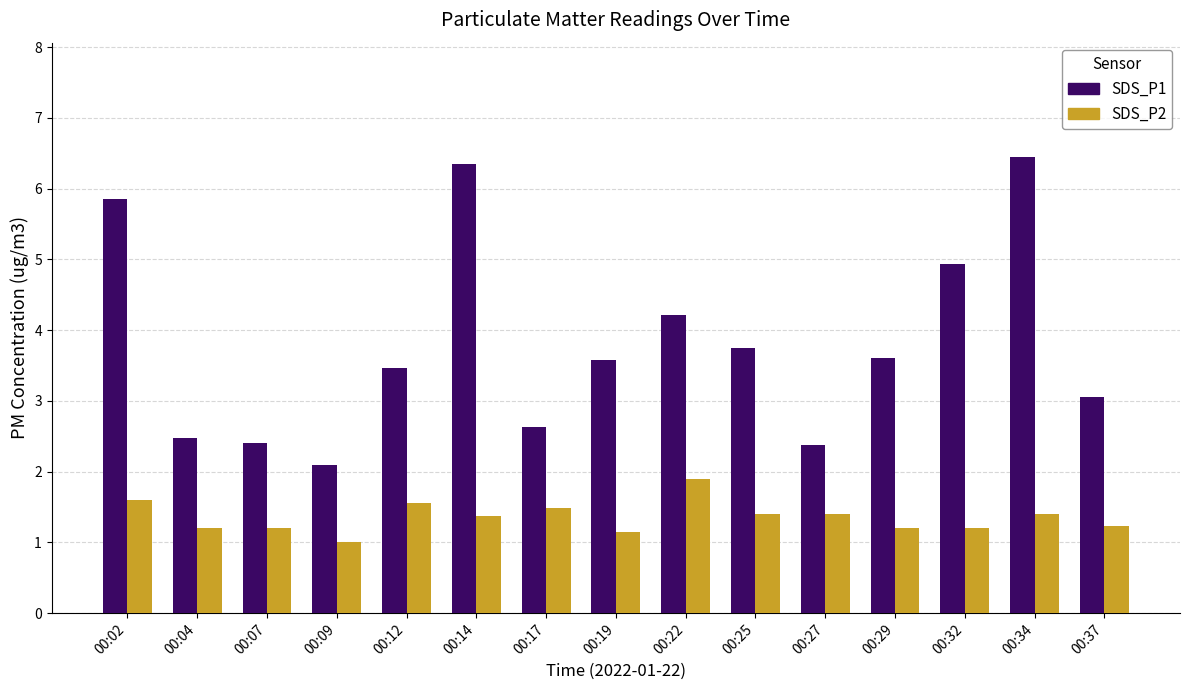

What is the total value across all series at 00:27?

3.8